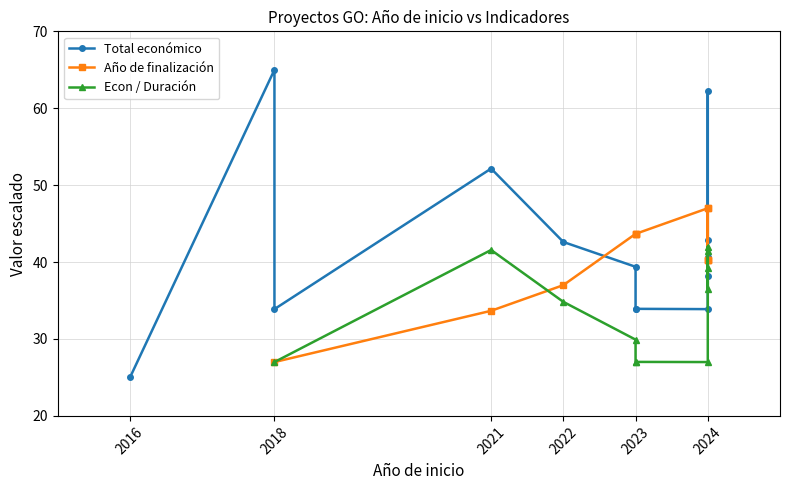

Rank the series at 2024 from lowest to highest value.

Econ / Duración, Total económico, Año de finalización